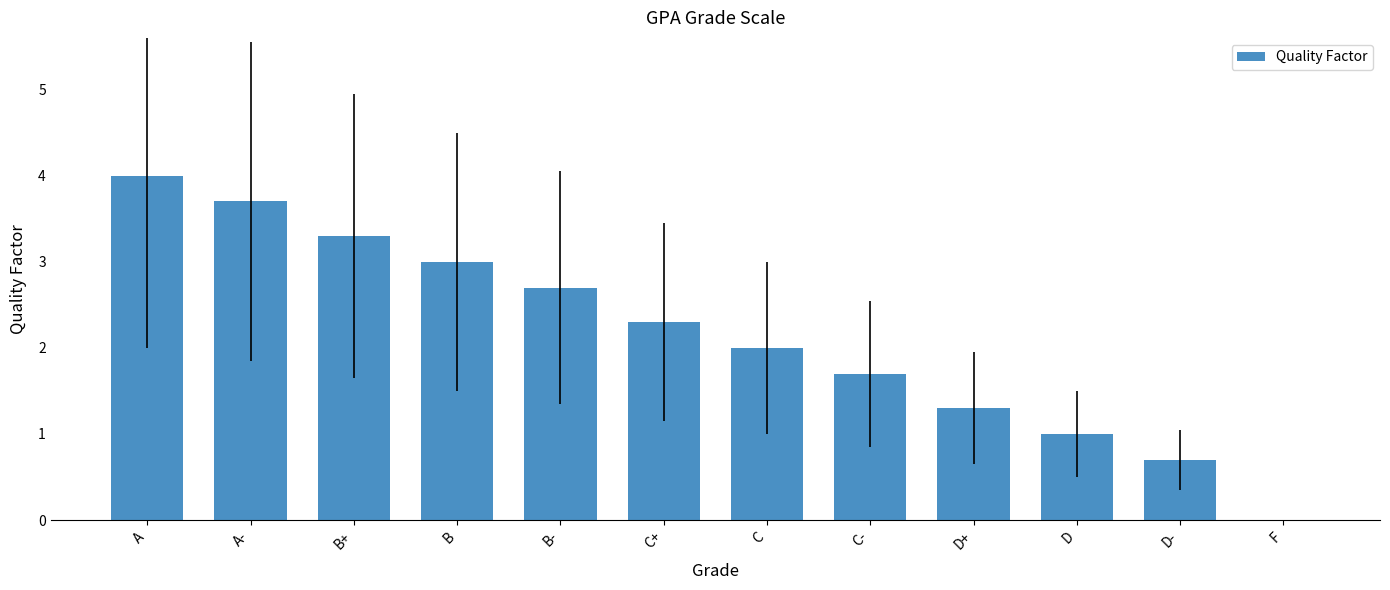

What is the change in value from D+ to F?

-1.3